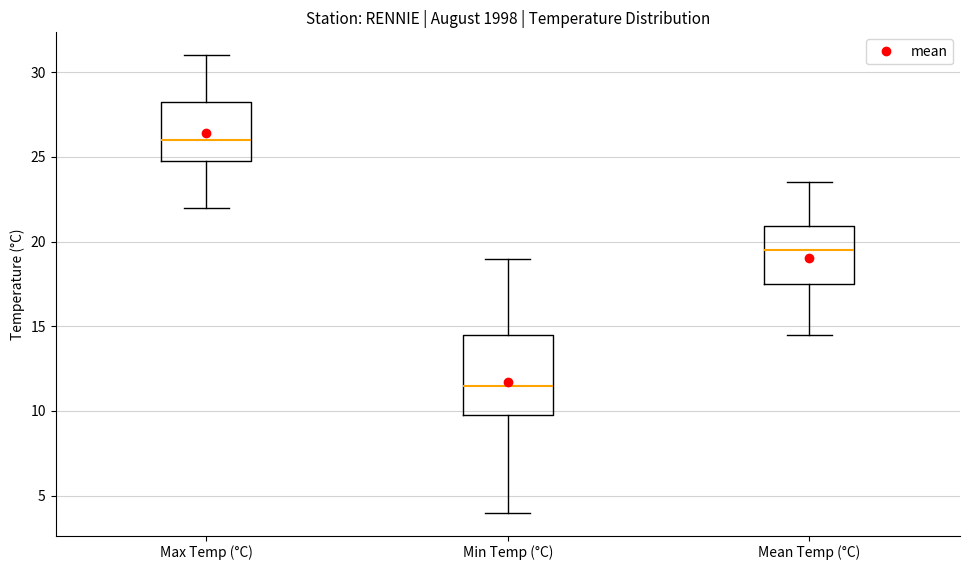

Comparing the boxes themselves (not the whiskers), which one is the tallest?

Min Temp (°C)